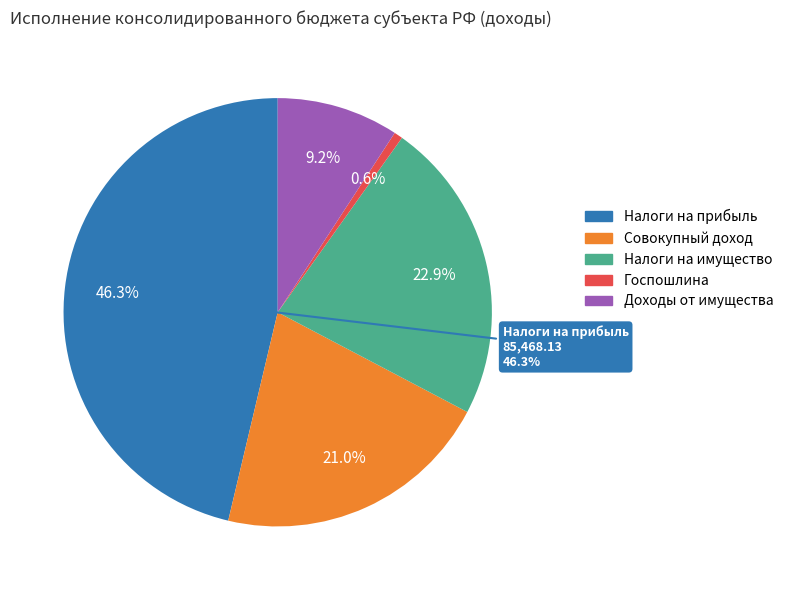

To the nearest percent, what is the combined percentage of ГОСУДАРСТВЕННАЯ ПОШЛИНА and НАЛОГИ НА ИМУЩЕСТВО?

24%